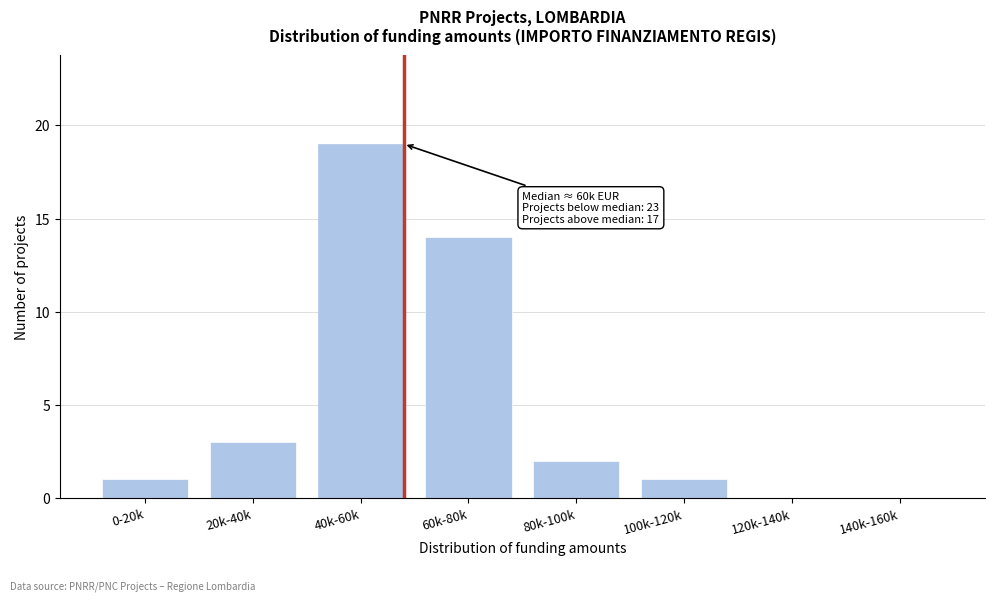

Where is the data nearest to the value 9?

60k-80k